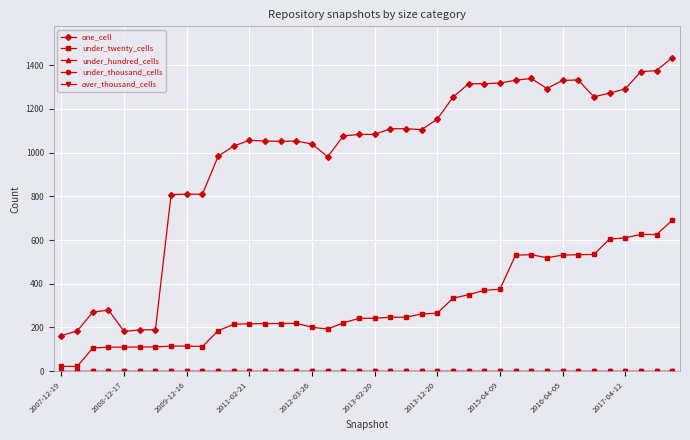

Is this an area chart (filled region under the line)?

No